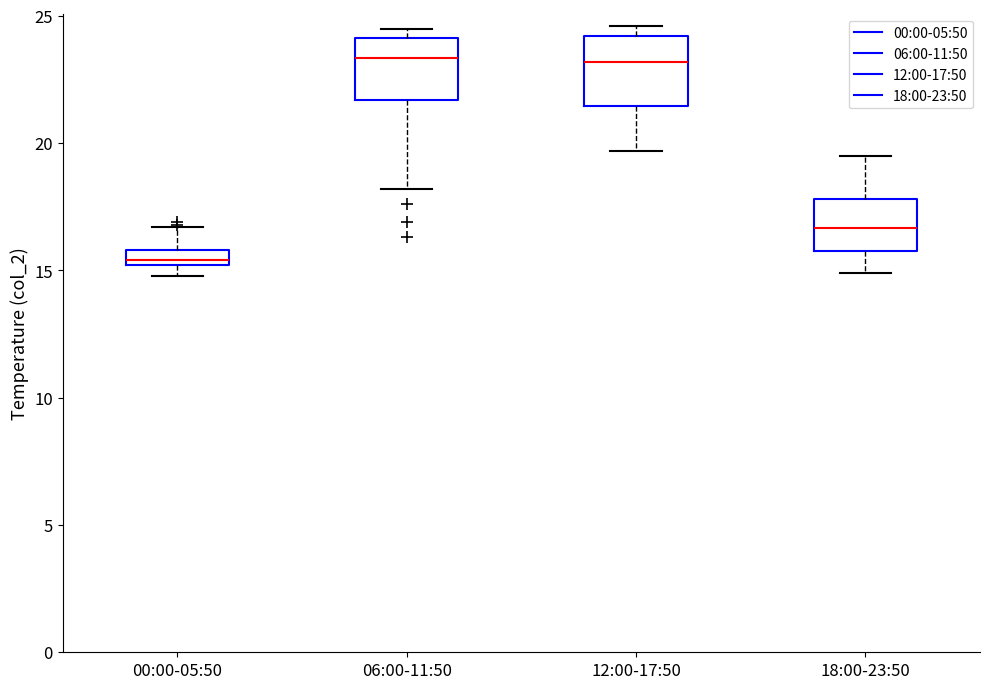

Where does the lower whisker of the box for 12:00-17:50 end on the y-axis? The values are not printed on the chart, so give them approximately, as read against the axis.

19.5